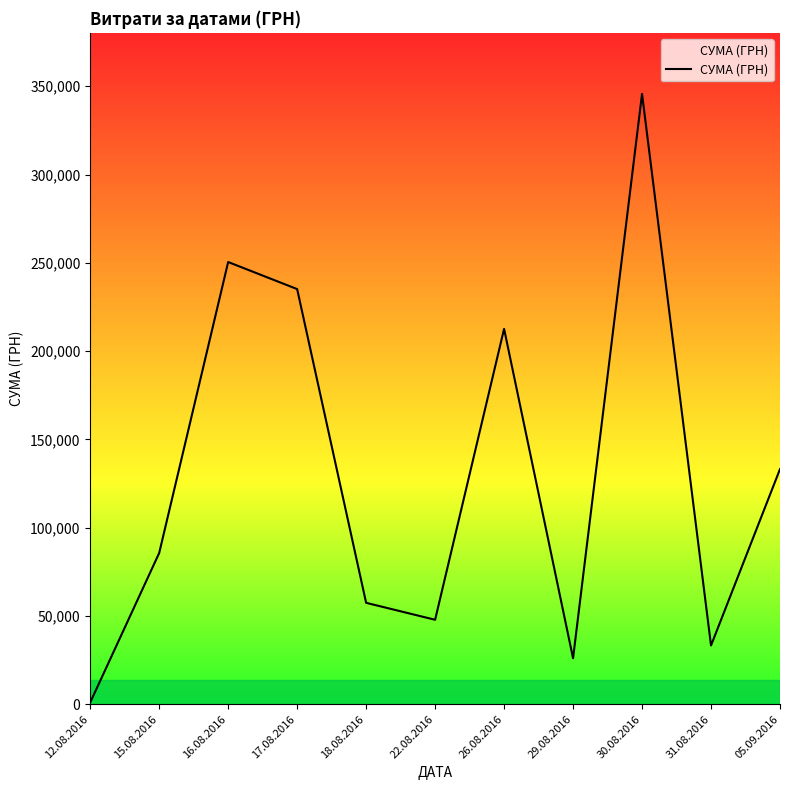

How many distinct data groups are displayed?

1